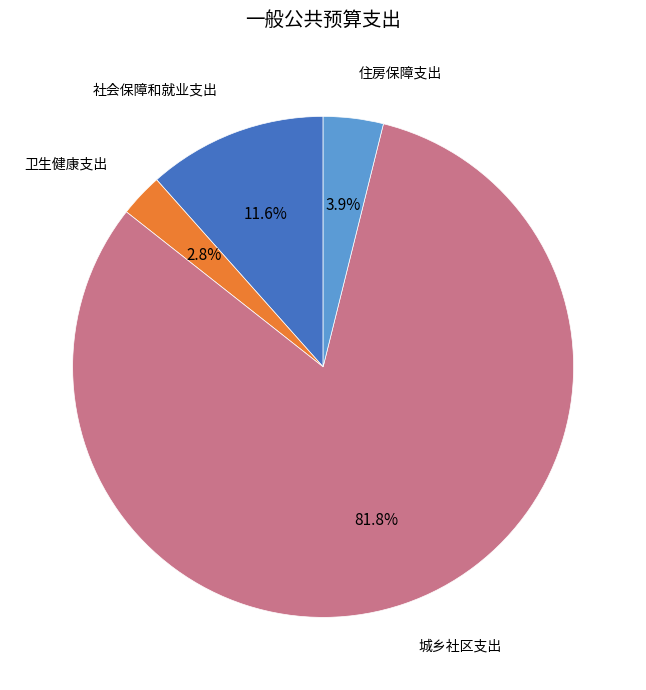

Count the number of slices in the pie.

4